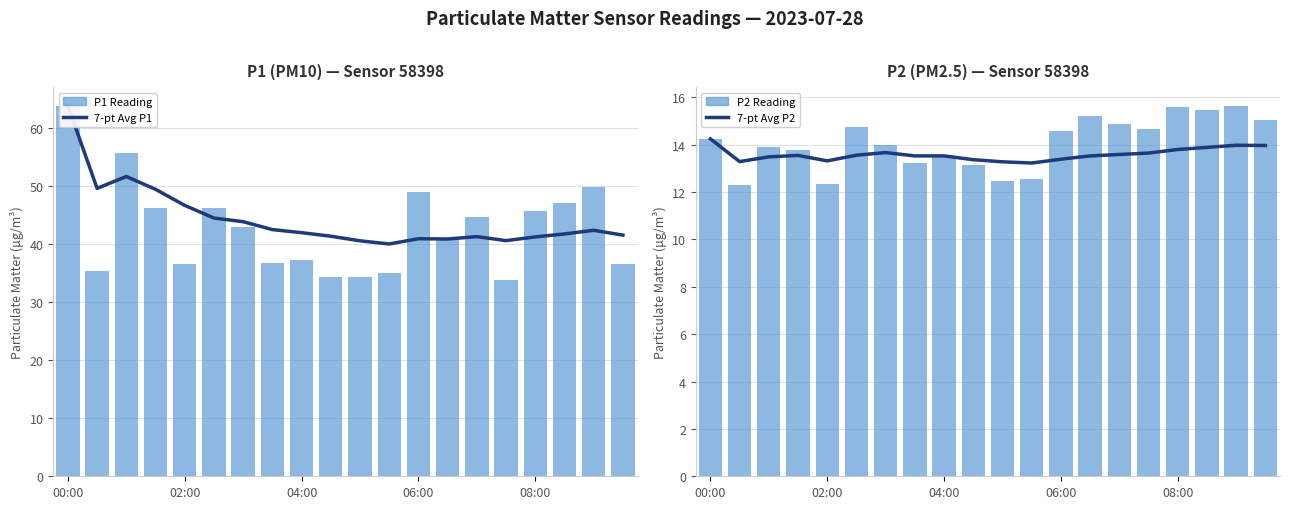

True or false: P2 (PM2.5) has a value of 12.6 at 11.

True